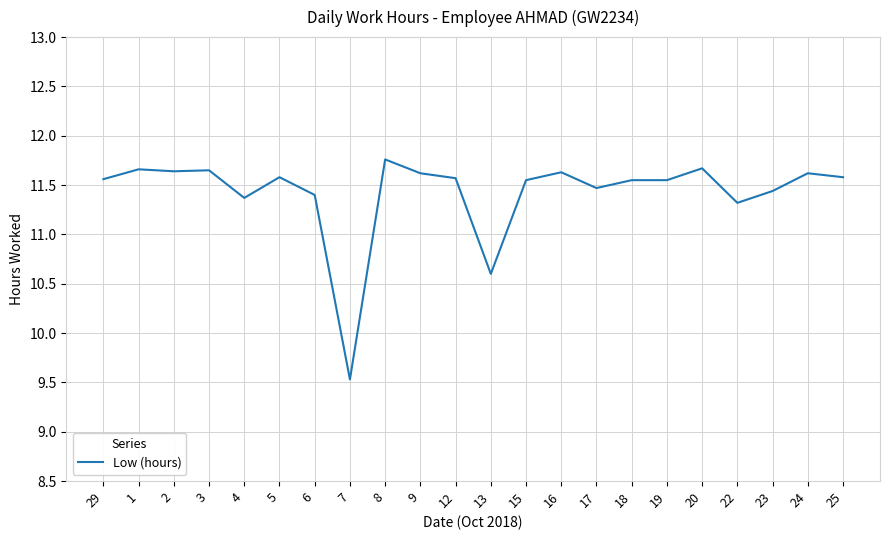

Between 8 and 16, which is larger?

8